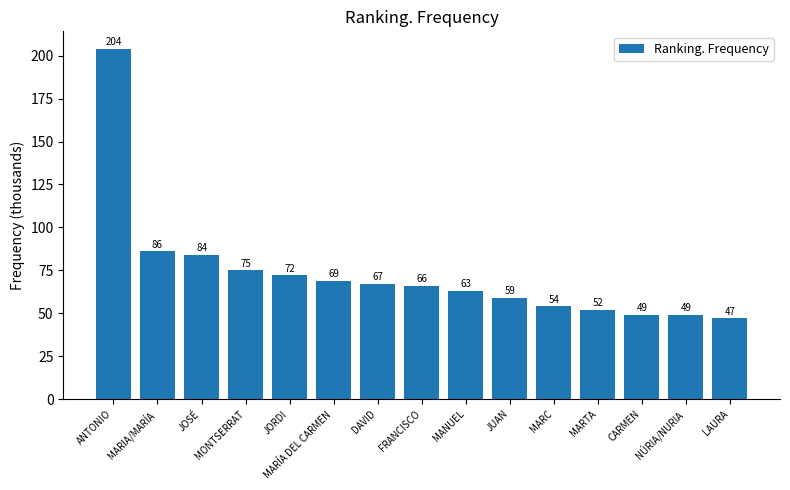

What is the label of the 13th bar from the right?

JOSÉ